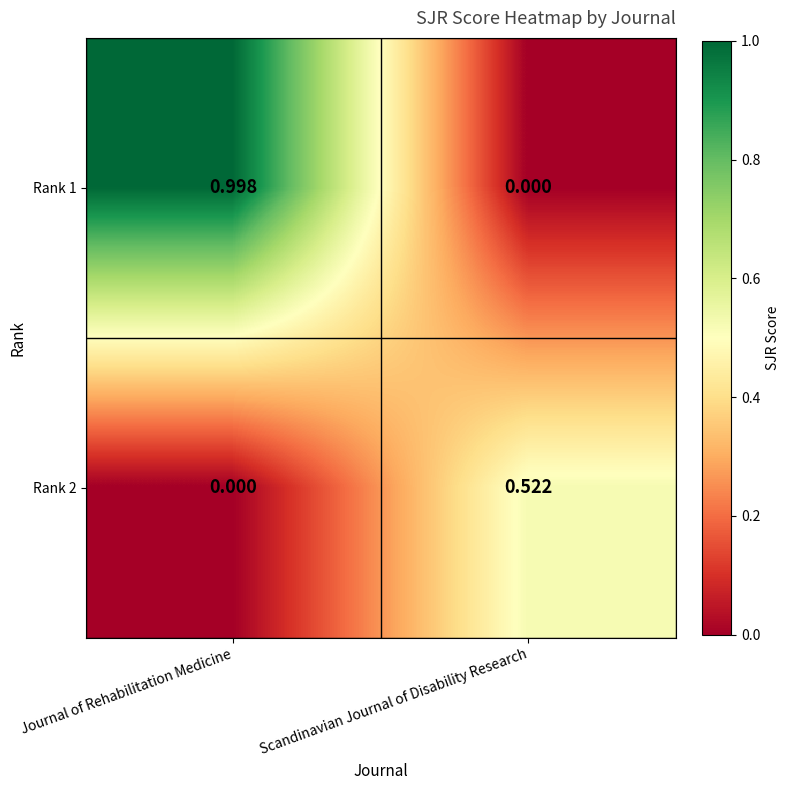

List the series in order of their overall mean, highest first.

Rank 1, Rank 2